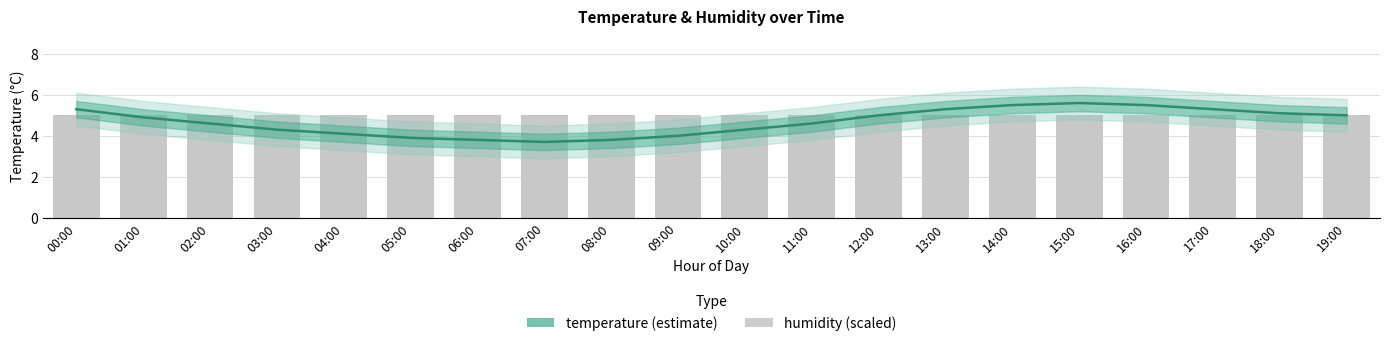

Between 05:00 and 09:00, which is larger?

09:00